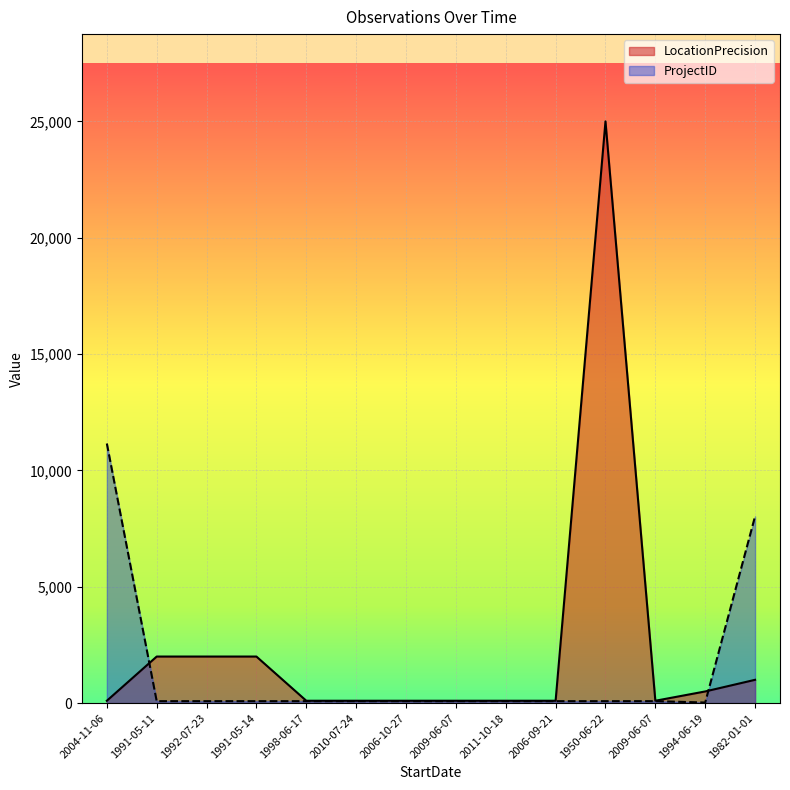

How many lines are shown in the chart?

2